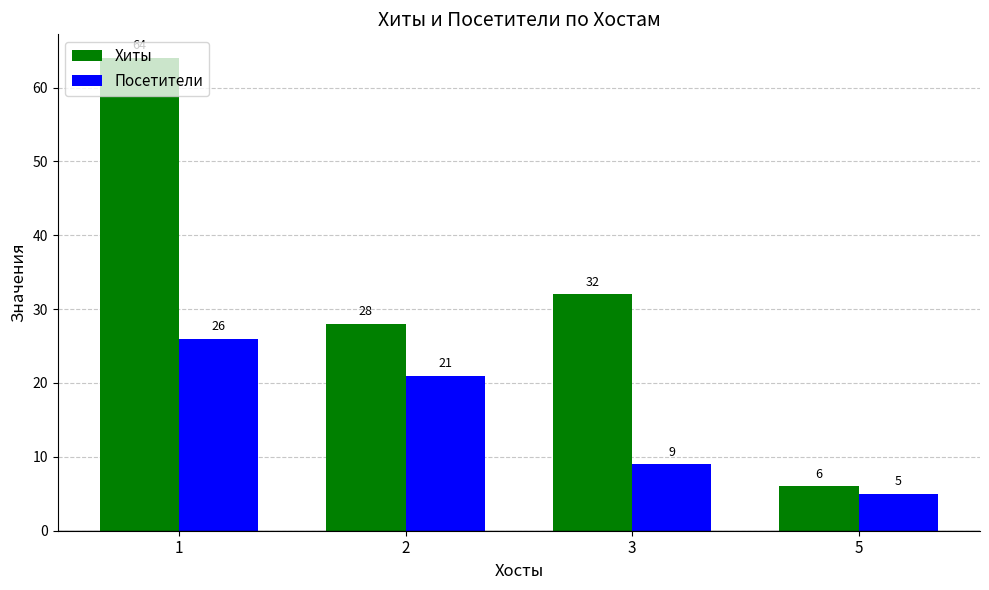

How many distinct data groups are displayed?

2